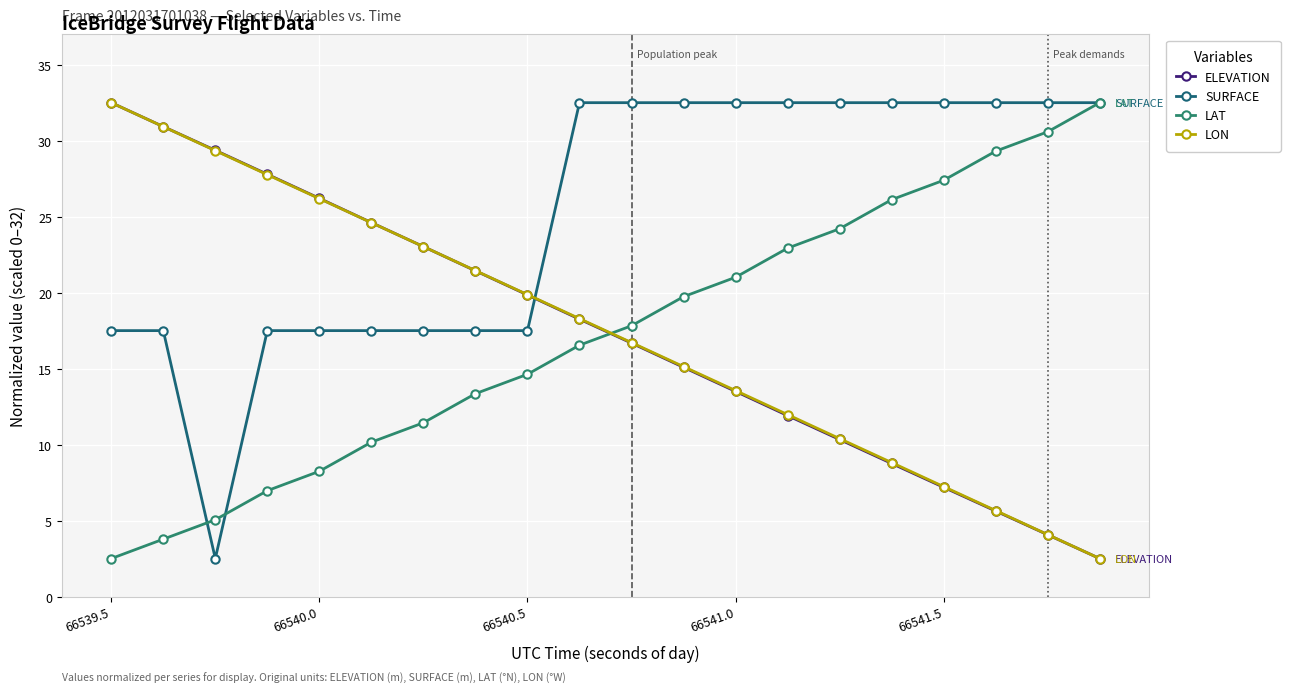

True or false: SURFACE and LAT intersect in this chart.

True